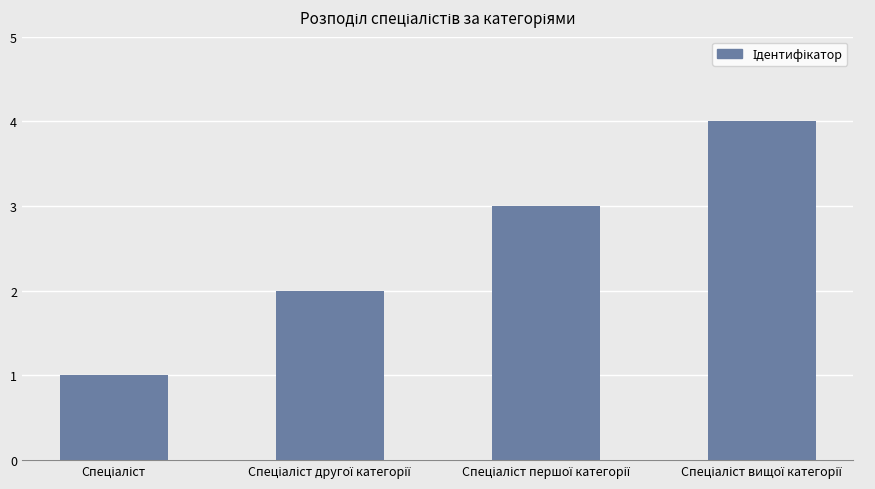

What is the difference between the maximum and minimum values?

3